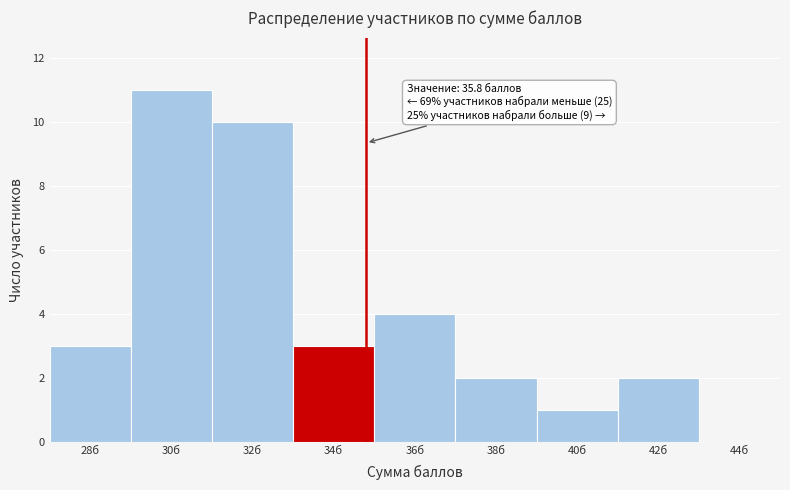

Reading left to right, what are all the values shown in this chart?

28б=3	30б=11	32б=10	34б=3	36б=4	38б=2	40б=1	42б=2	44б=0